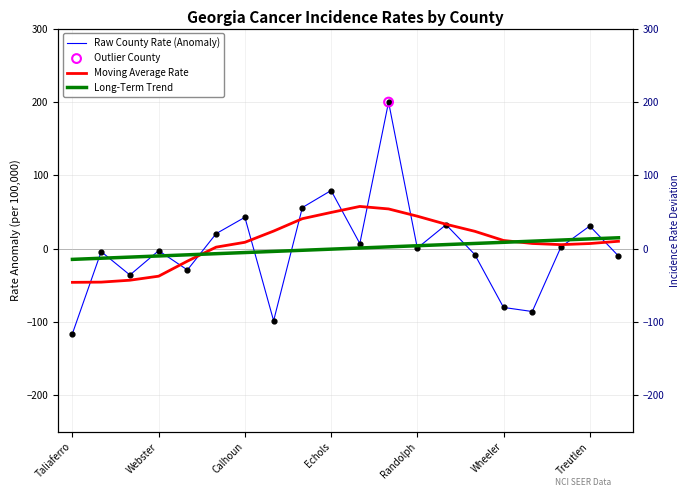

At which category is the sum across all series the highest?

11